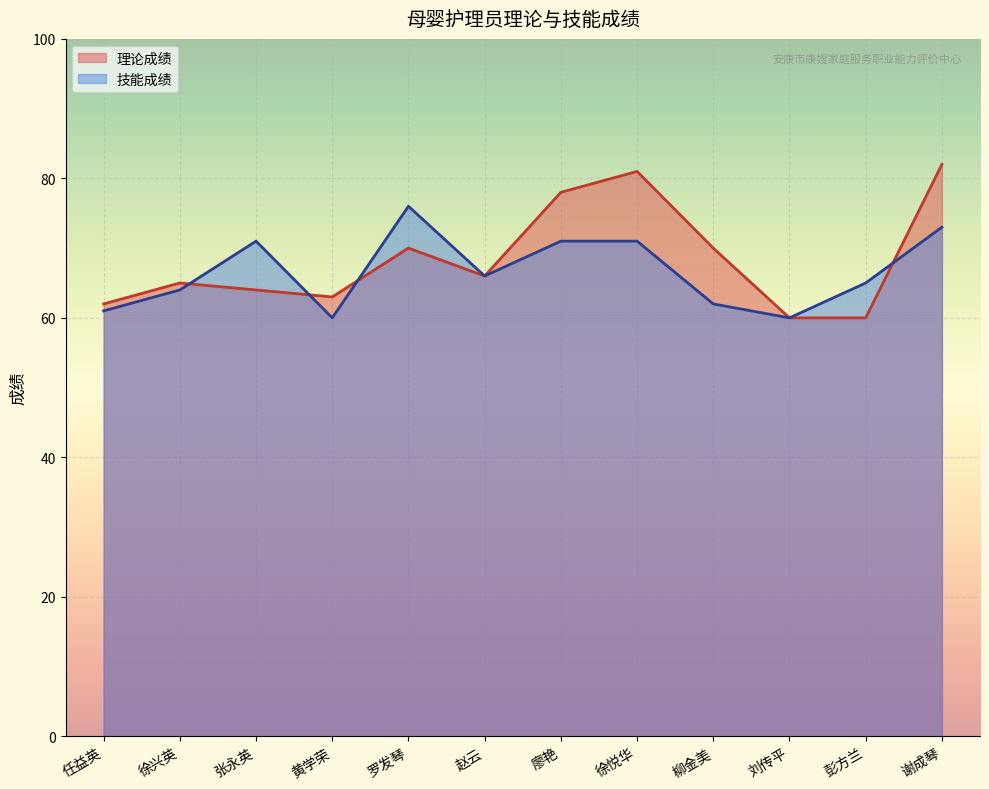

Reading left to right, transcribe all the data shown in this chart.

理论成绩: 62	65	64	63	70	66	78	81	70	60	60	82
技能成绩: 61	64	71	60	76	66	71	71	62	60	65	73